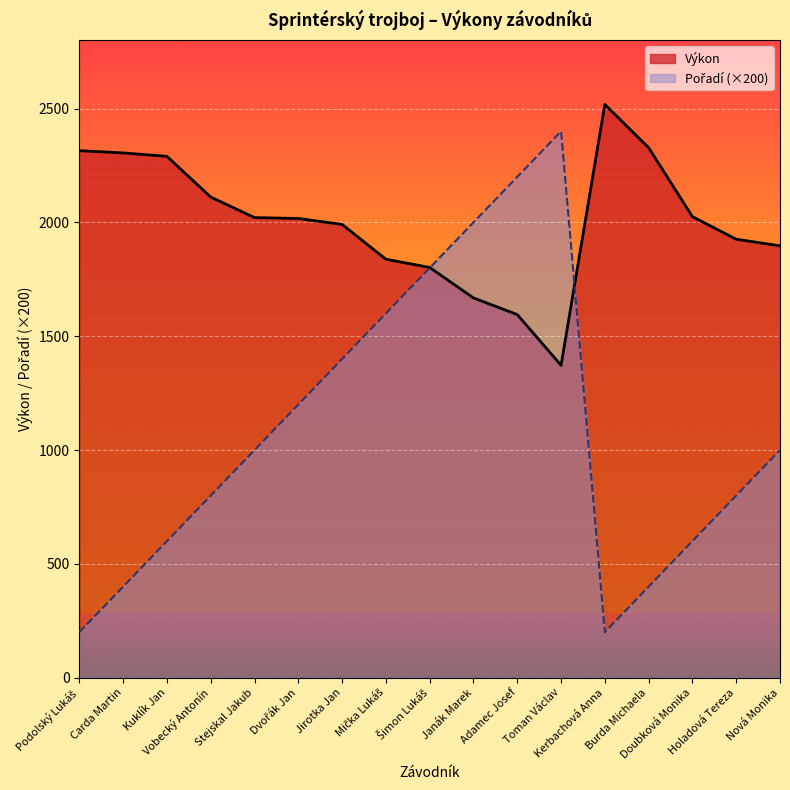

What position from the right is Adamec Josef?

7